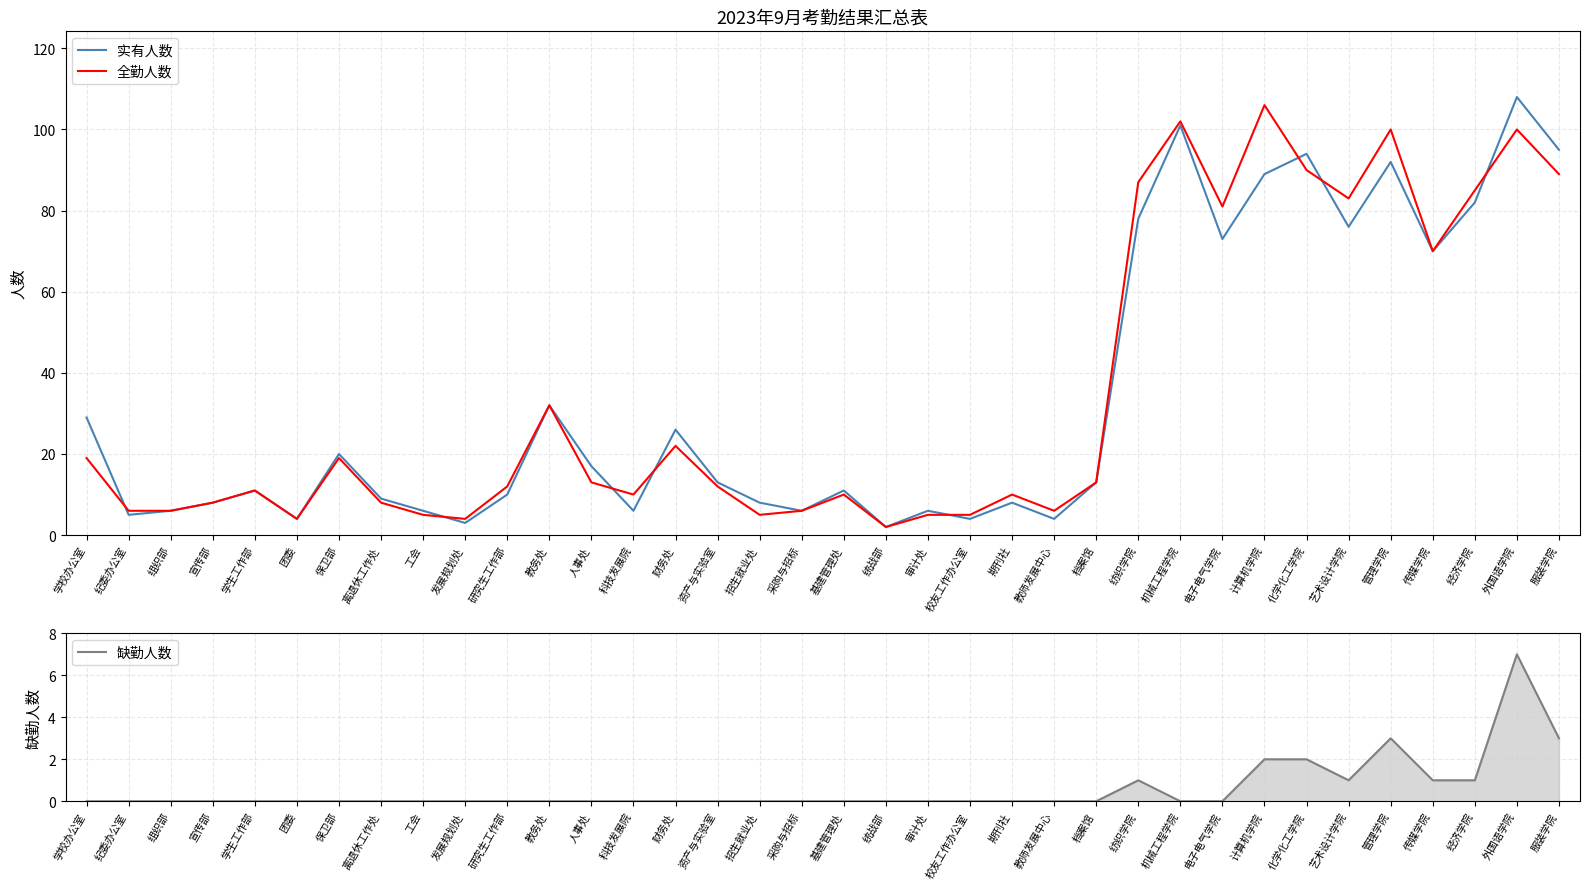

In 全勤人数, how many points are lower than both neighbors (excluding endpoints)?

9